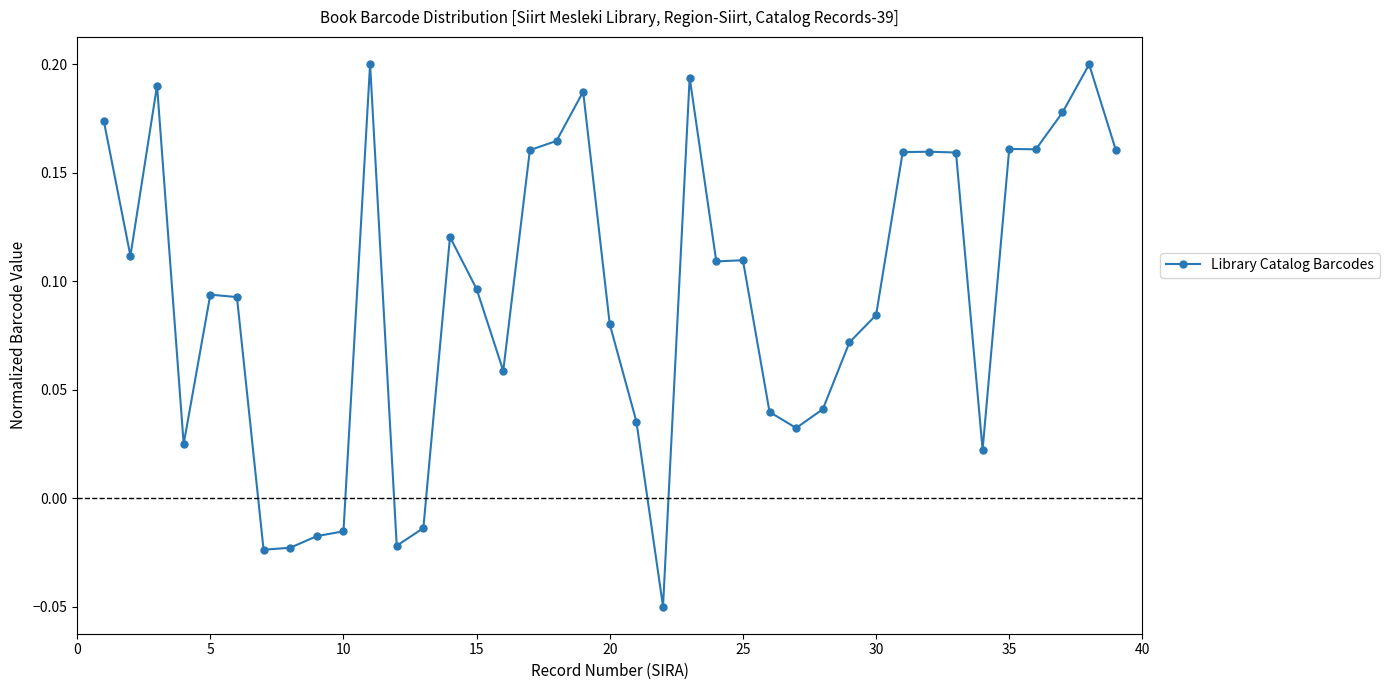

True or false: the data has more than 0 interior local peaks.

True